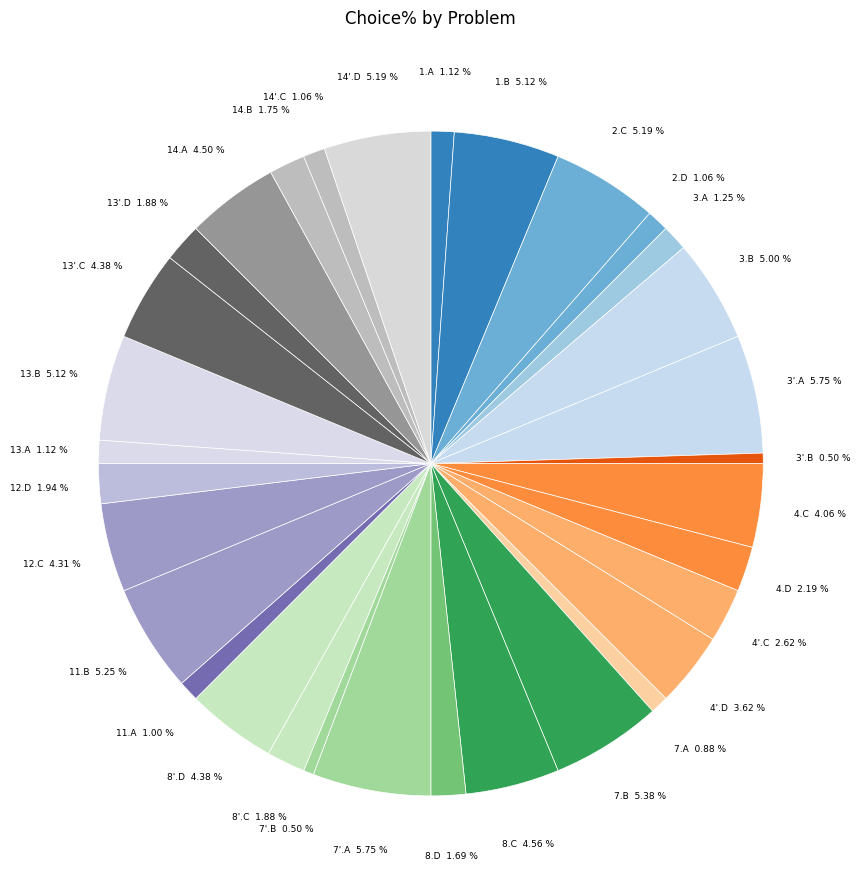

Is there a majority slice in this chart?

No